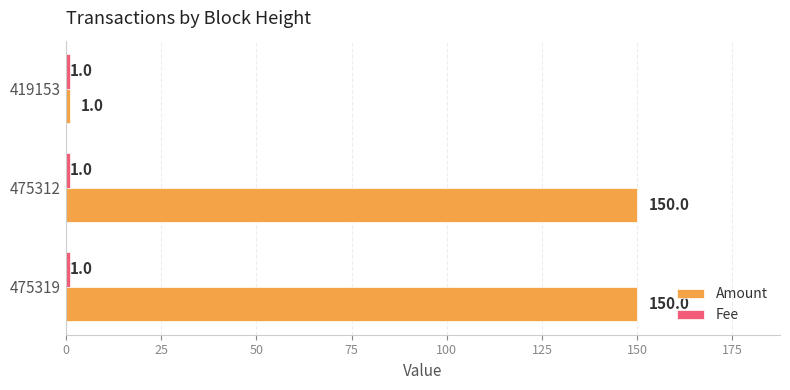

Which series has the largest total across all categories?

Amount